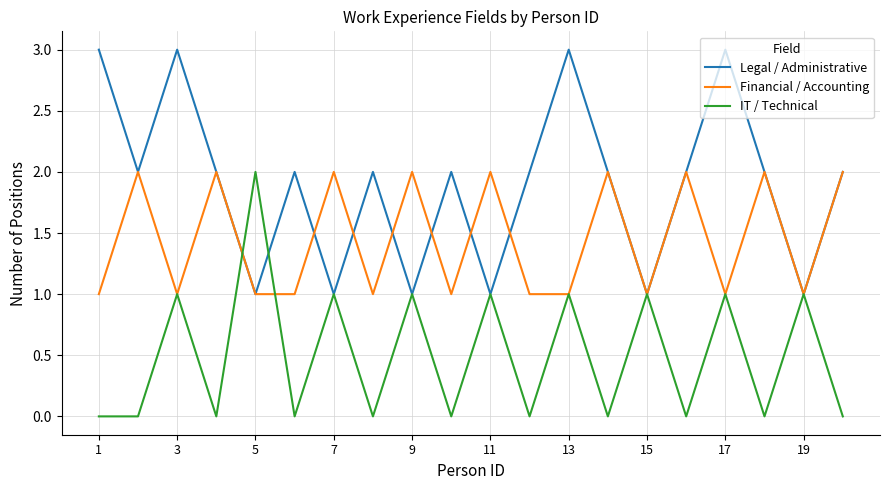

What is the maximum value shown in the chart?

3